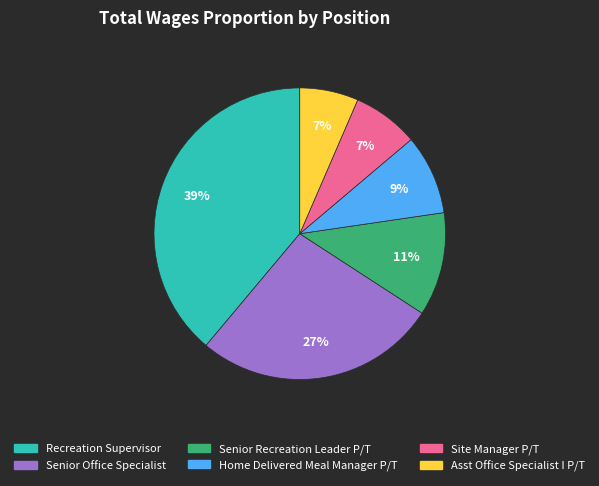

Is the sum of Senior Office Specialist and Home Delivered Meal Manager P/T greater than half?

No